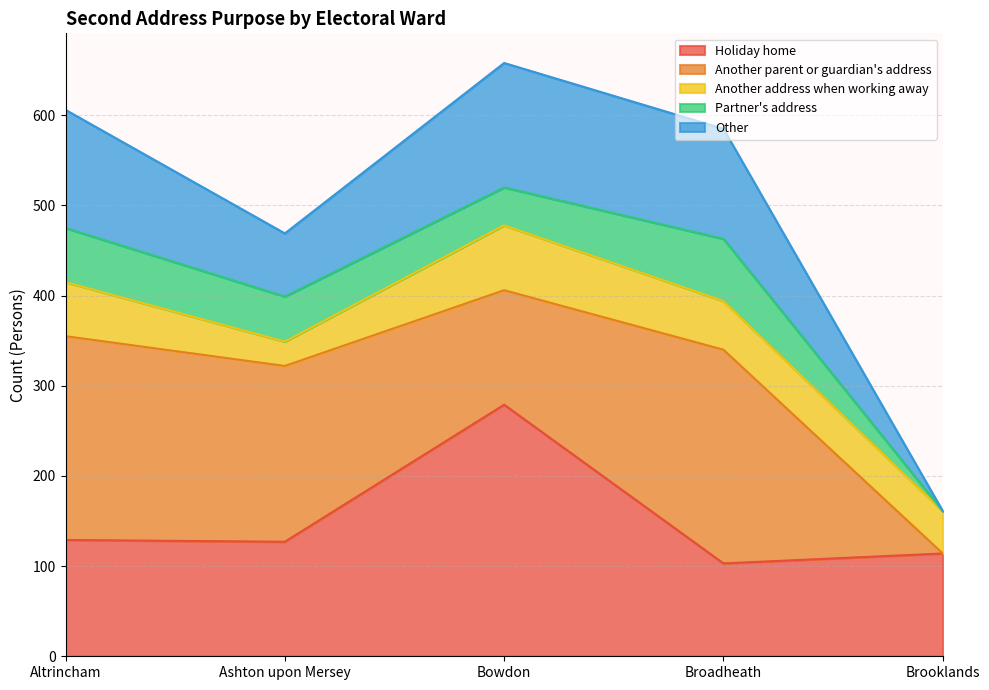

Which series has the largest range (max minus min)?

Another parent or guardian's address